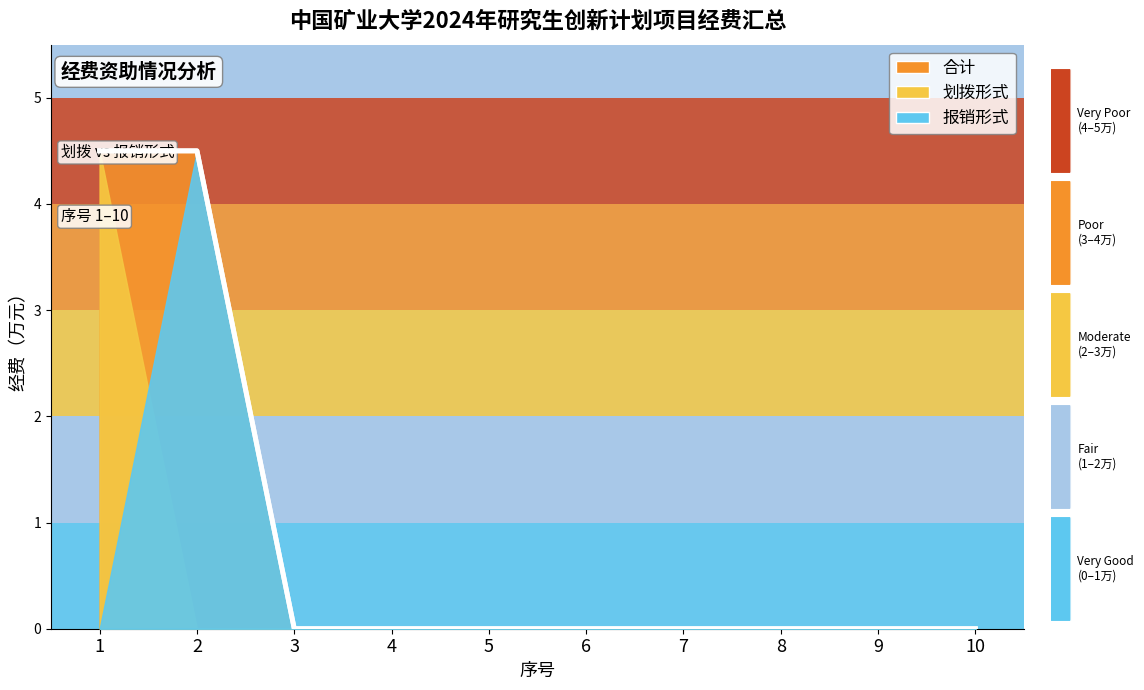

At how many categories does at least one series exceed 4?

2